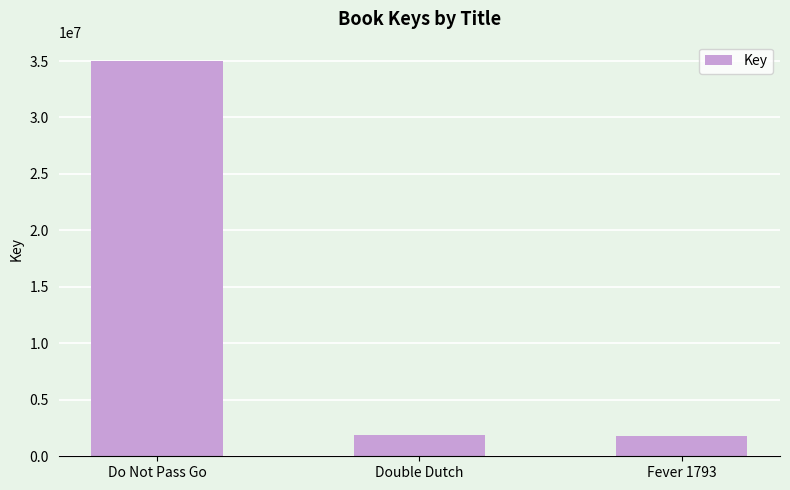

What is the smallest value displayed?

1791910